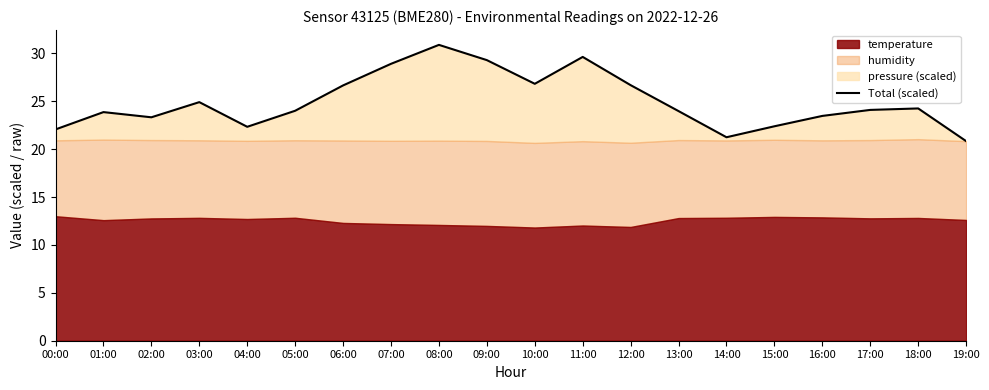

Reading right to left, transcribe all the data shown in this chart.

19:00=20.8	18:00=24.3	17:00=24.1	16:00=23.5	15:00=22.4	14:00=21.2	13:00=24.0	12:00=26.7	11:00=29.6	10:00=26.8	09:00=29.3	08:00=30.9	07:00=28.9	06:00=26.7	05:00=24.0	04:00=22.3	03:00=24.9	02:00=23.3	01:00=23.9	00:00=22.1